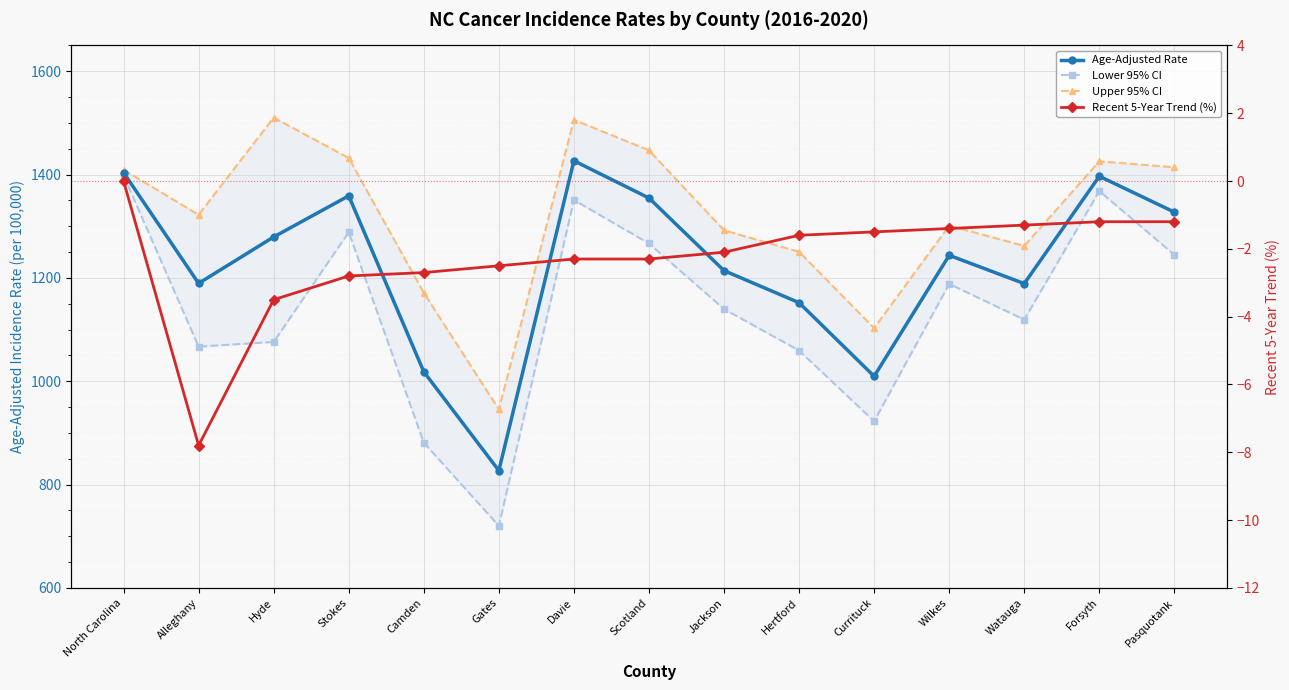

What is the difference between the maximum and second lowest values in the Recent 5-Year Trend (%) series?

3.5